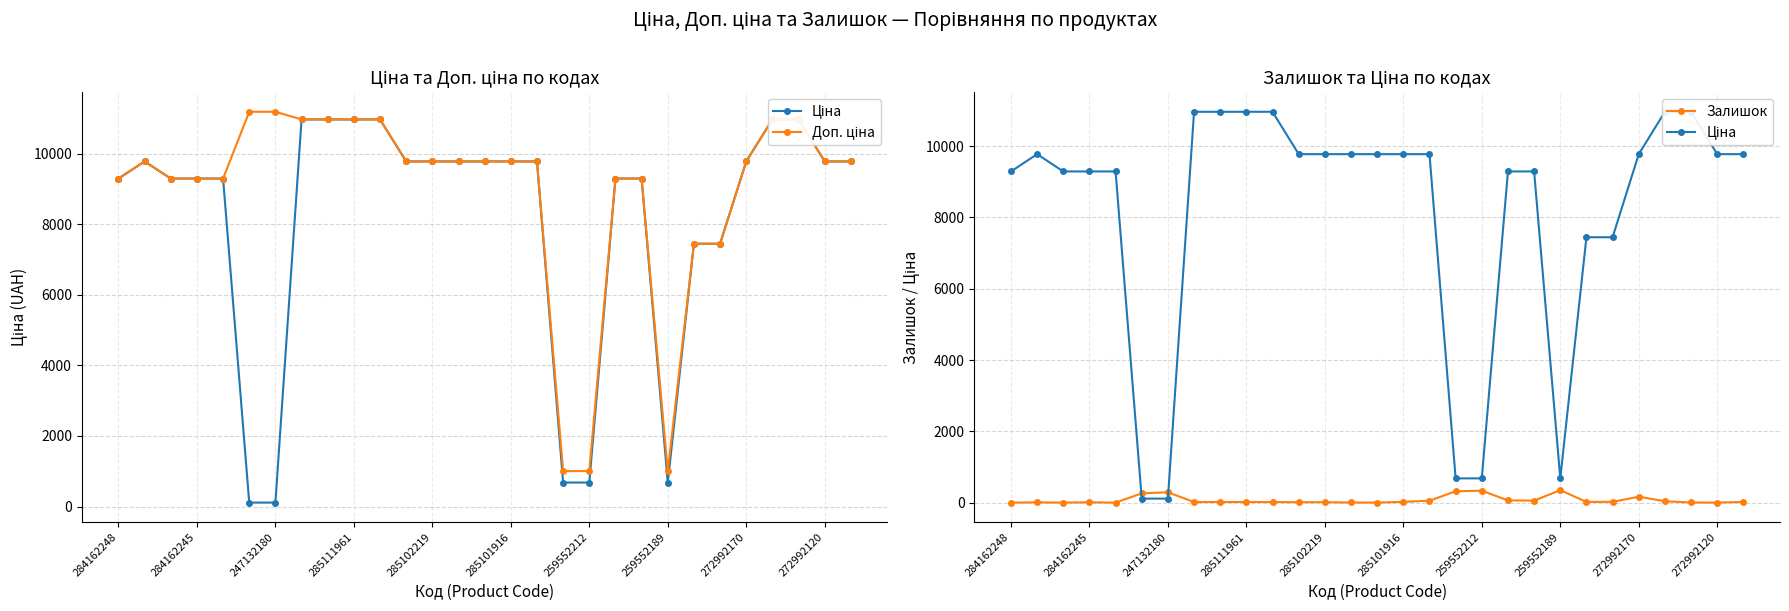

The value of Ціна at 25 is 18253.2. True or false?

False